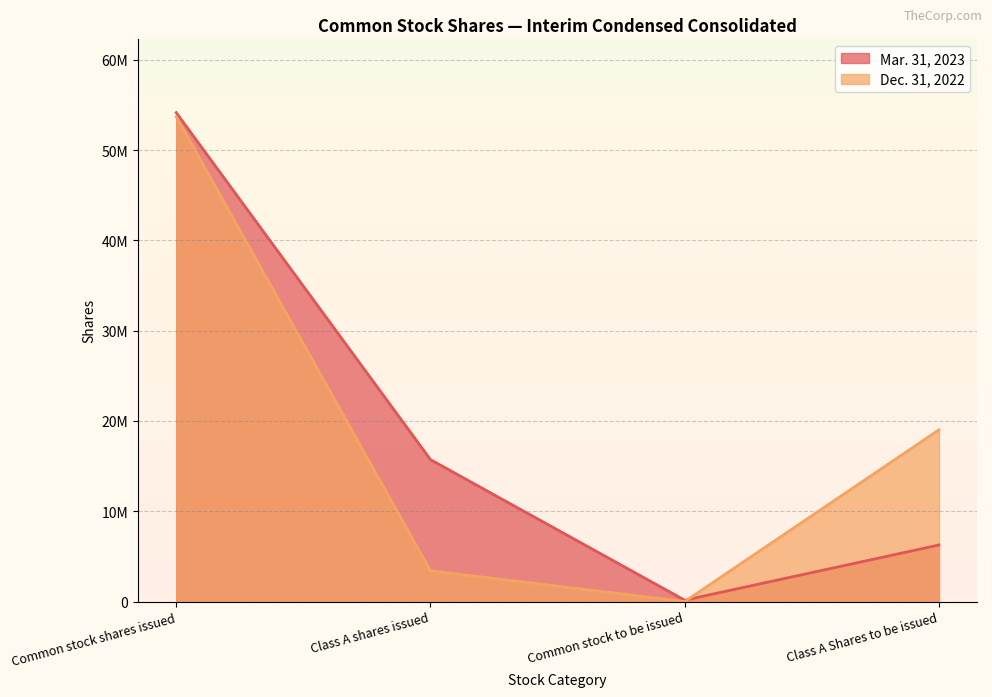

How many times do Dec. 31, 2022 and Mar. 31, 2023 cross each other?

1